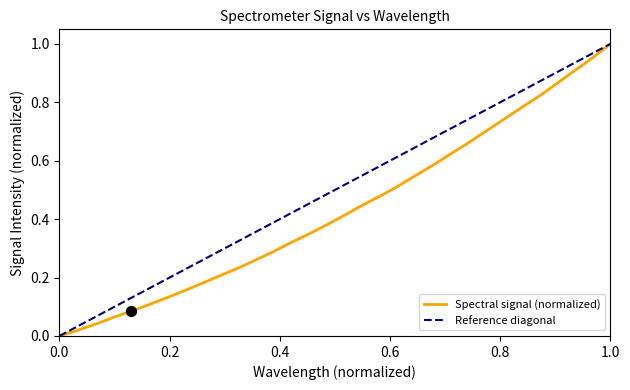

Between 218.8244 and 221.3083, which is larger?

221.3083